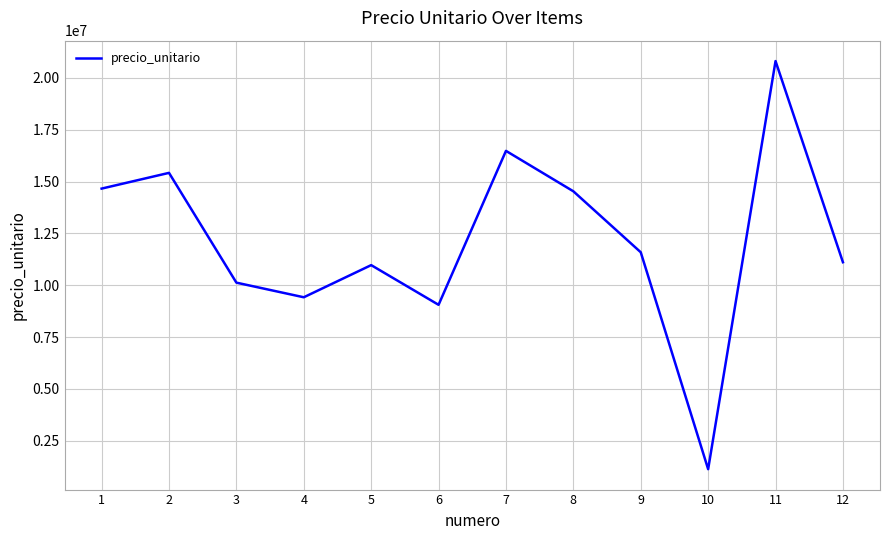

How many values are below 11590000?

6